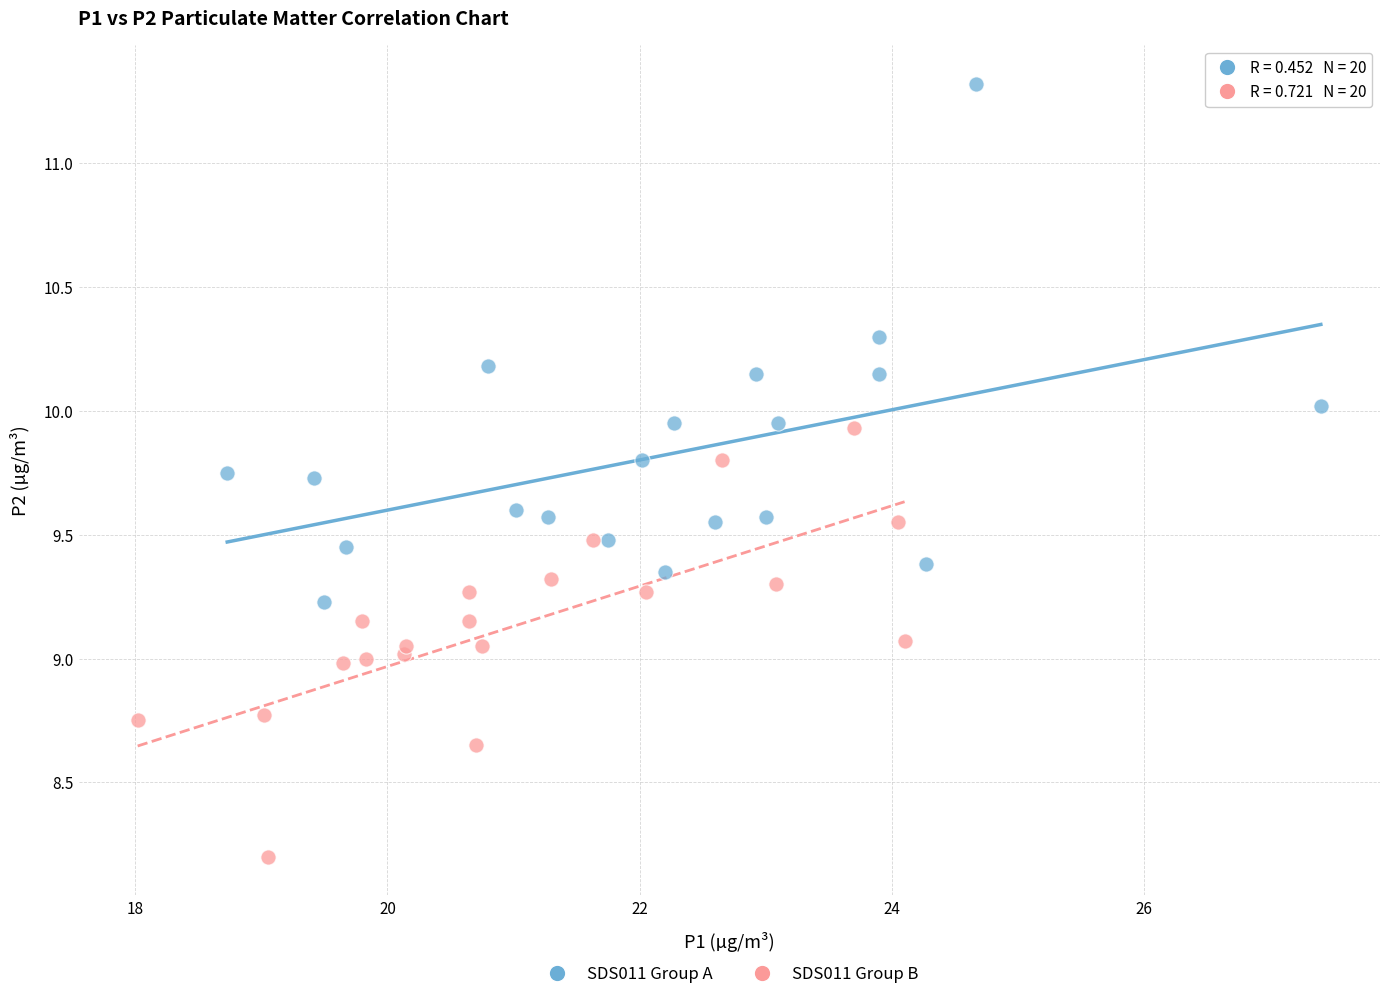

Which series reaches the maximum Y coordinate?

SDS011 Group A